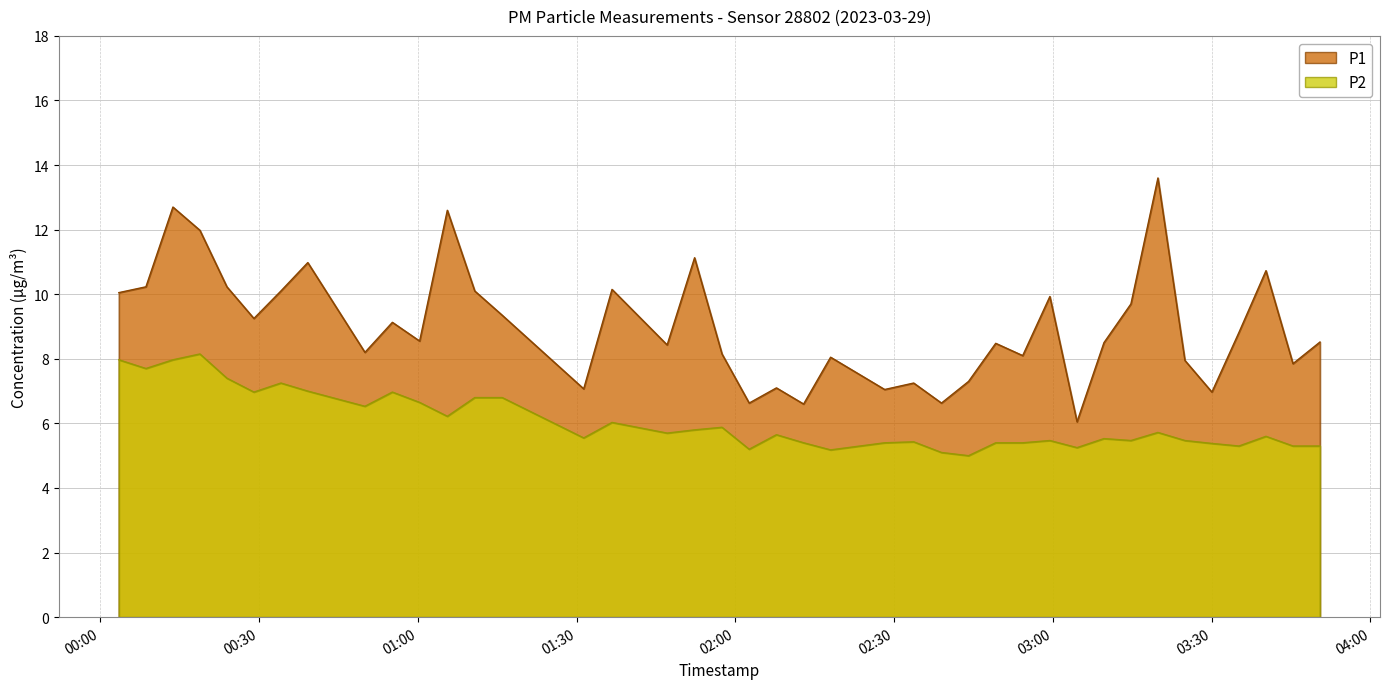

How many distinct data groups are displayed?

2